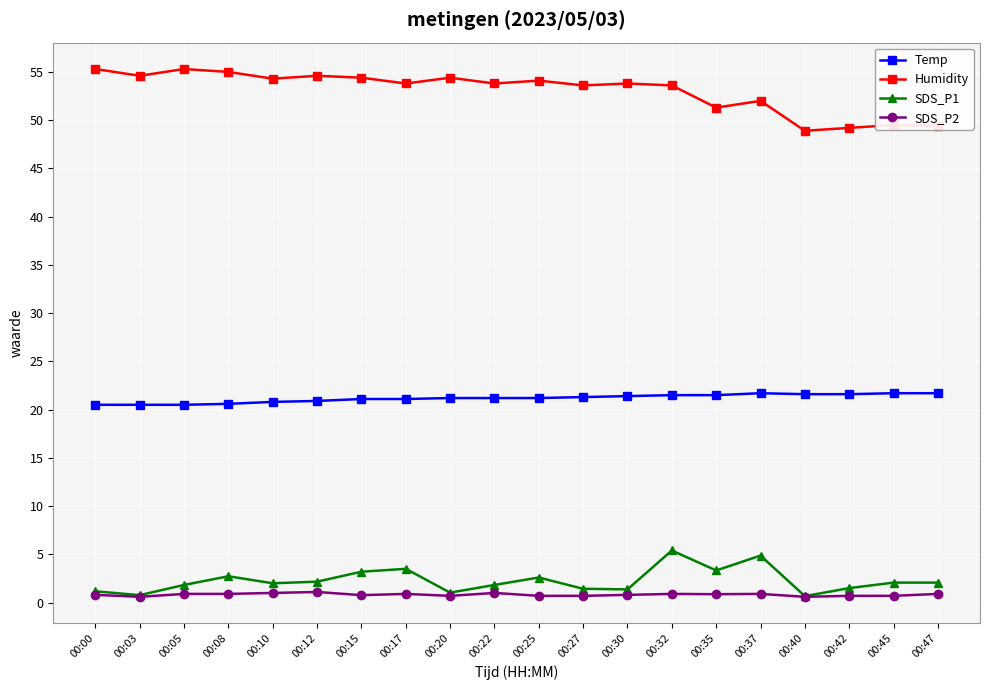

List the series in order of their peak value, highest first.

Humidity, Temp, SDS_P1, SDS_P2